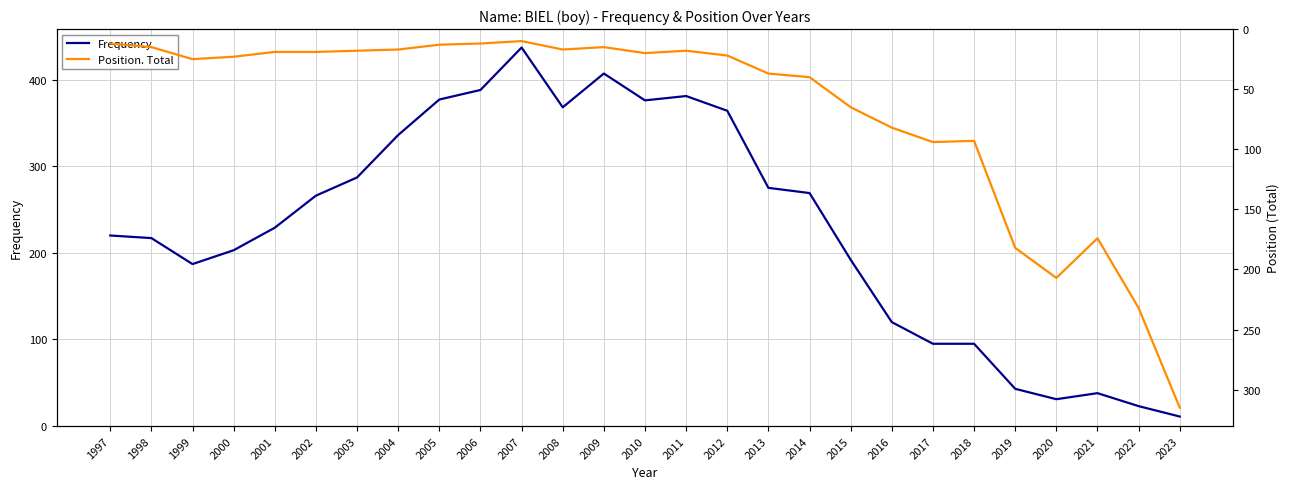

How many intersections are there between Position. Total and Frequency?

1